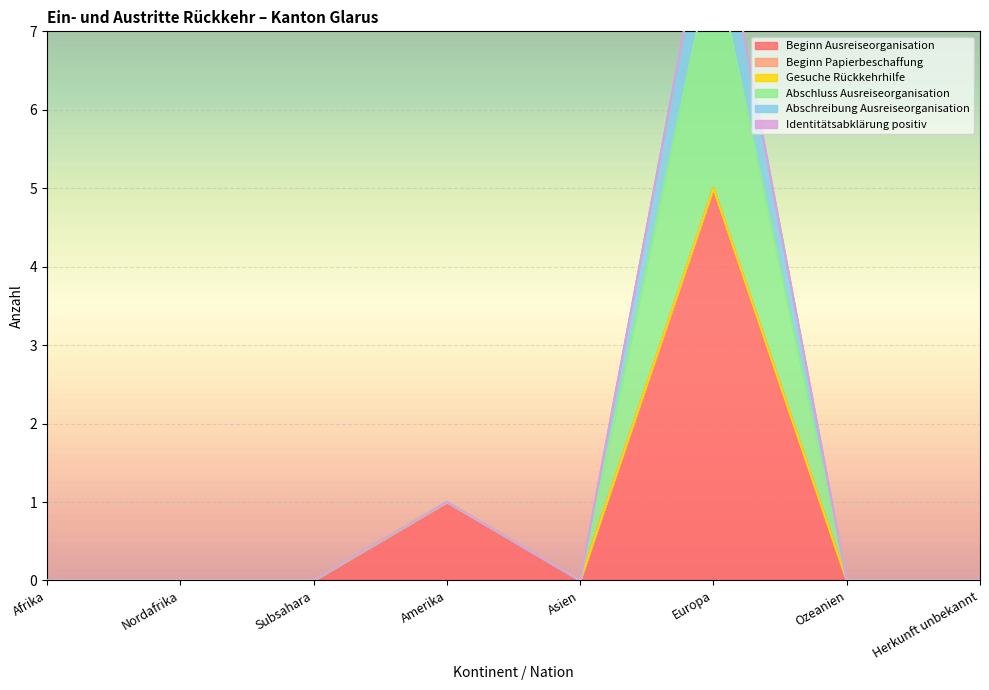

At how many categories does at least one series exceed 7?

1